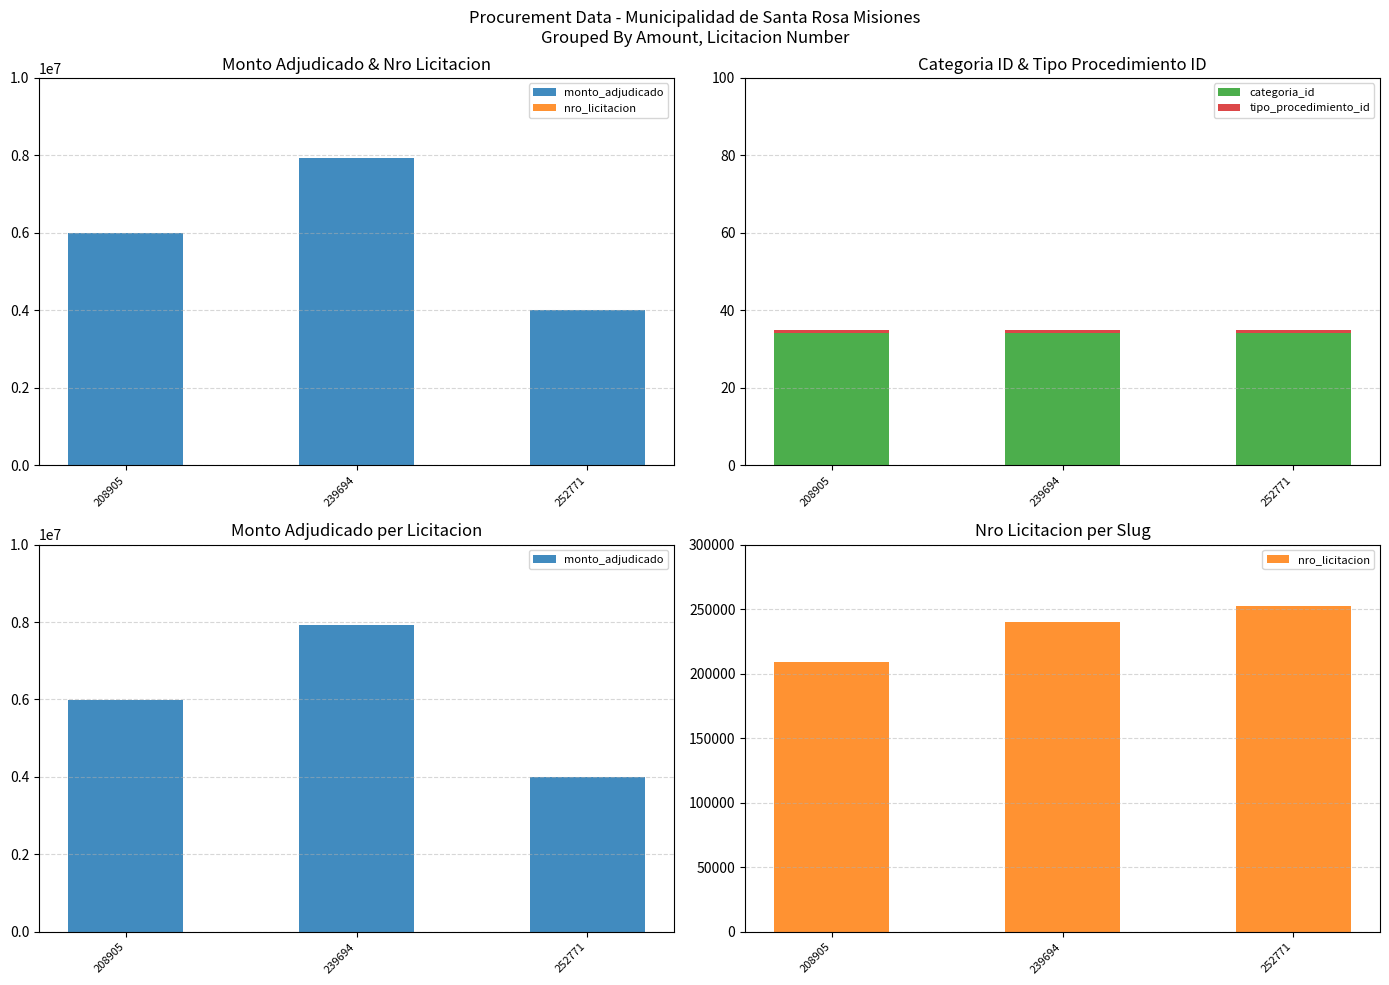

What is the sum of all nro_licitacion values?

701370